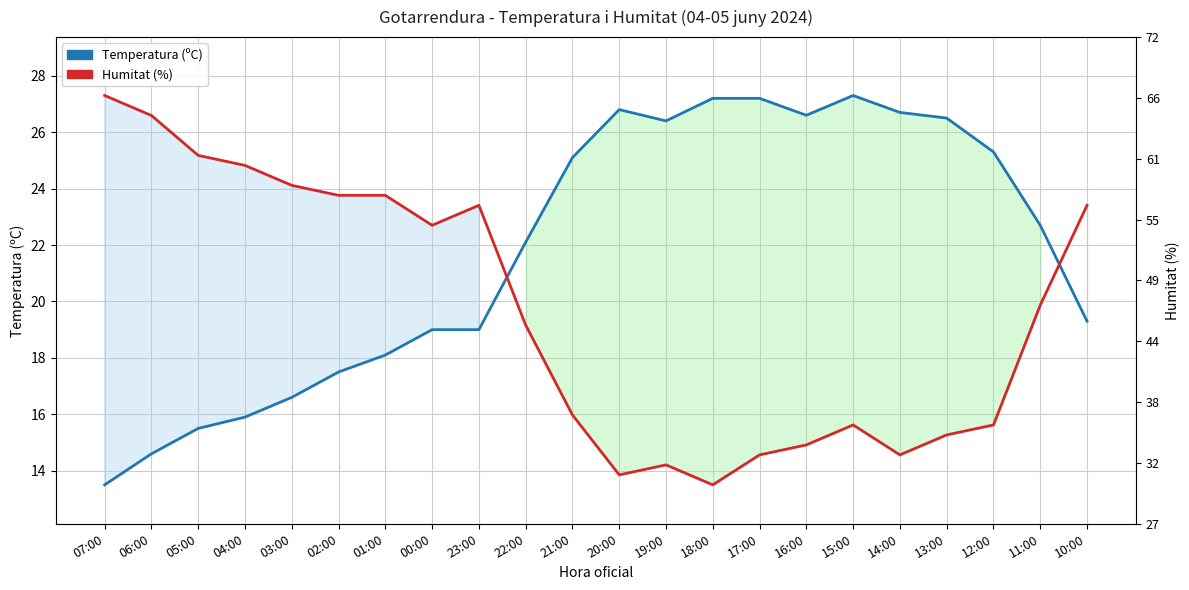

Is the value of Temperatura (ºC) at 15:00 greater than the value of Humitat (%) at 02:00?

Yes